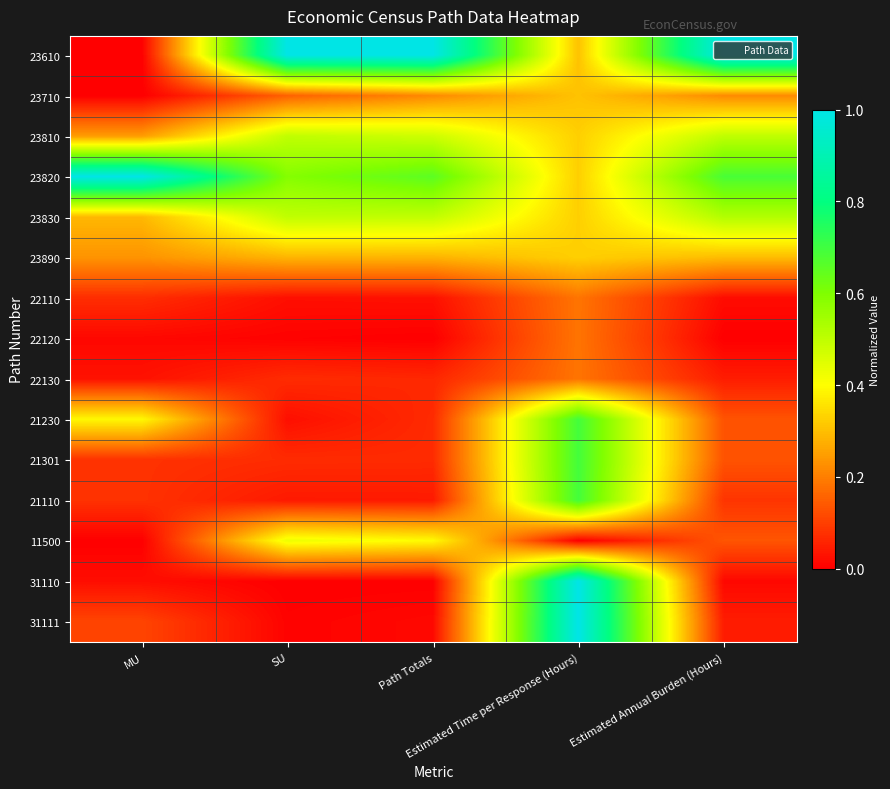

Between MU and Estimated Annual Burden (Hours), which series saw the biggest shift?

23610